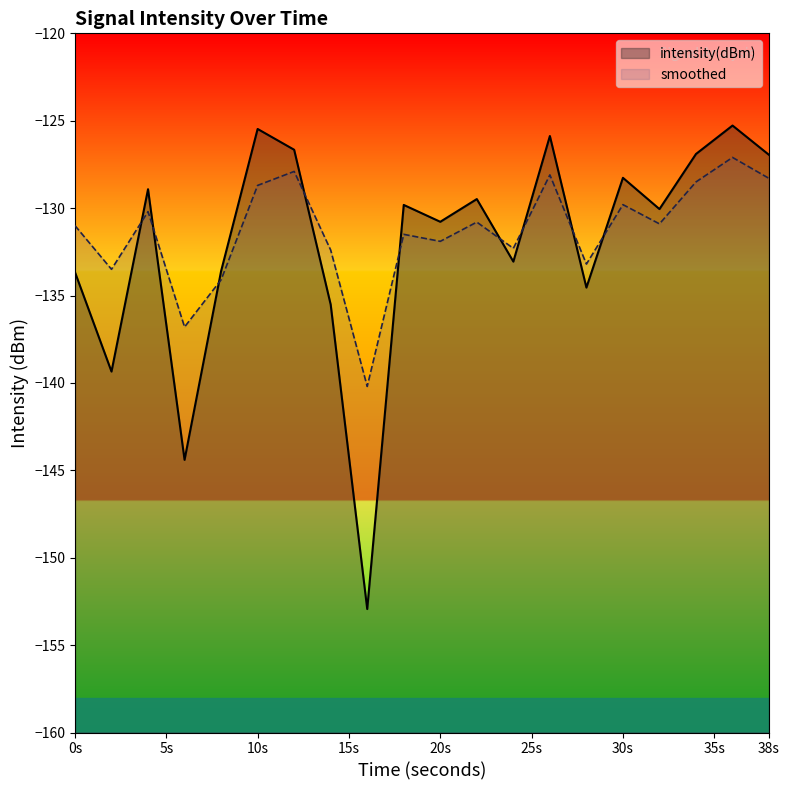

Does the chart have visible grid lines?

No